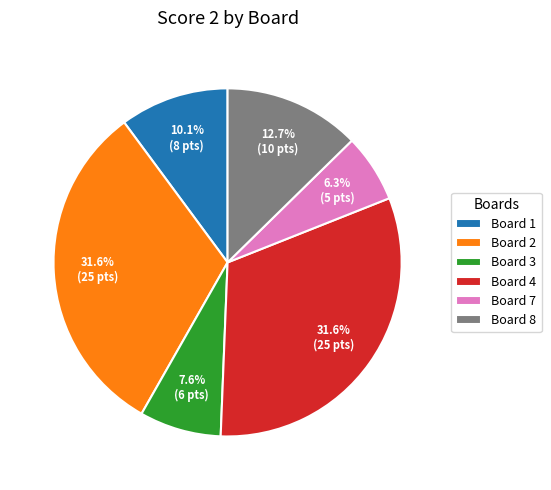

What percentage is the Board 4 slice, to the nearest percent?

32%